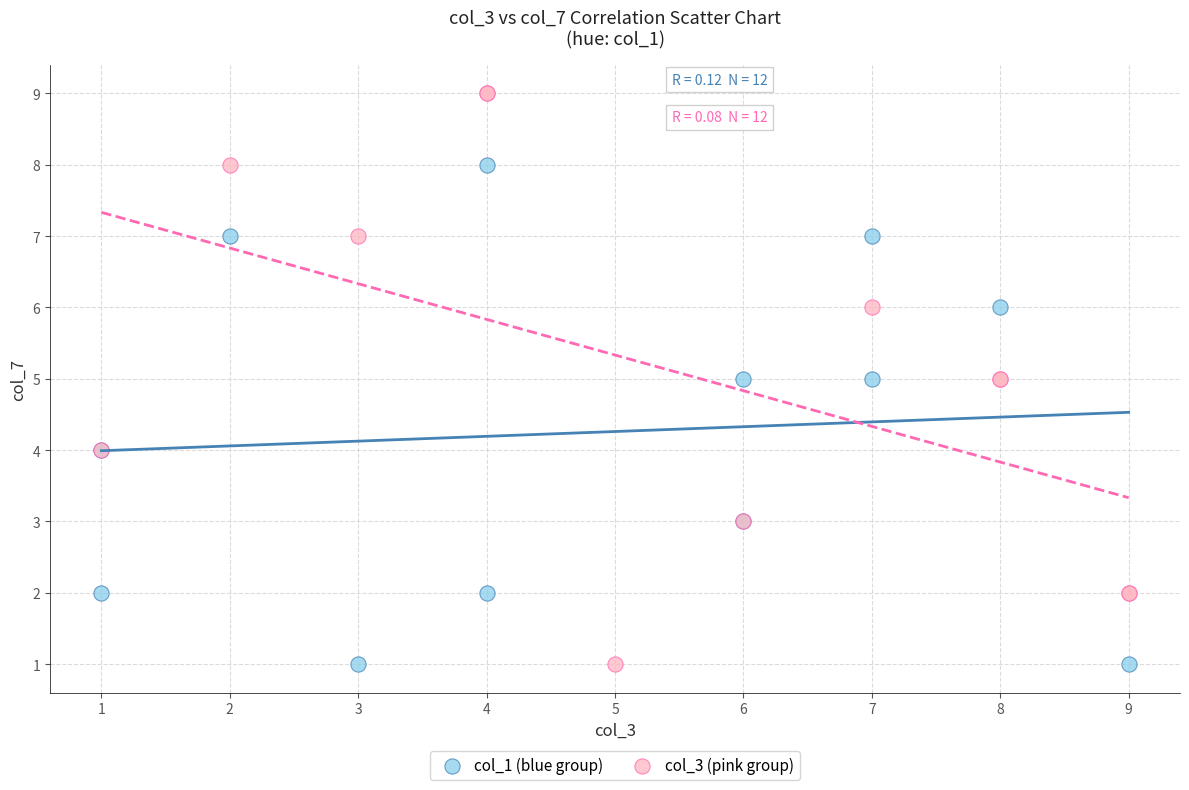

Which series has the widest spread of Y values?

col_3 (pink group)